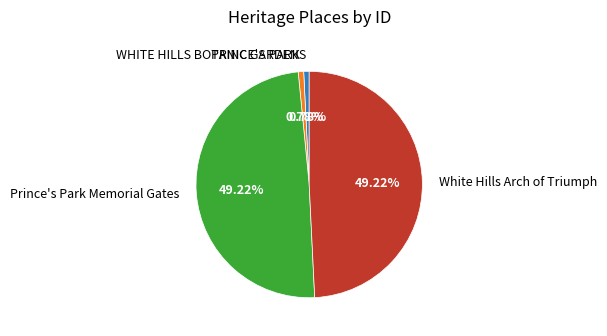

True or false: White Hills Arch of Triumph accounts for 37% of the total.

False